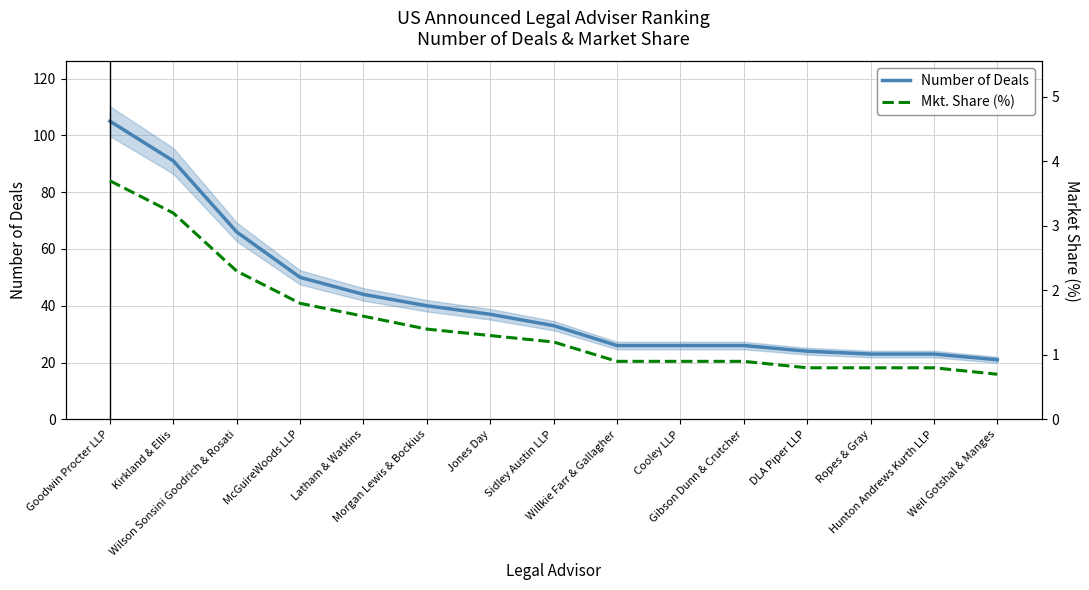

Is it true that Mkt. Share (%) equals 1.1 at Ropes & Gray?

False